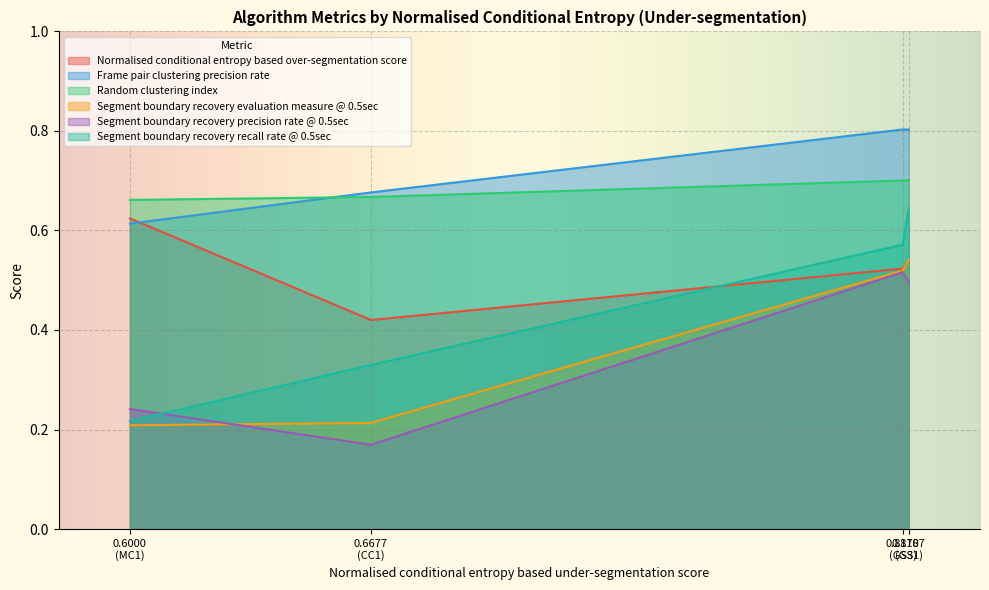

Count the Segment boundary recovery evaluation measure @ 0.5sec values in the range 0 to 1.

4